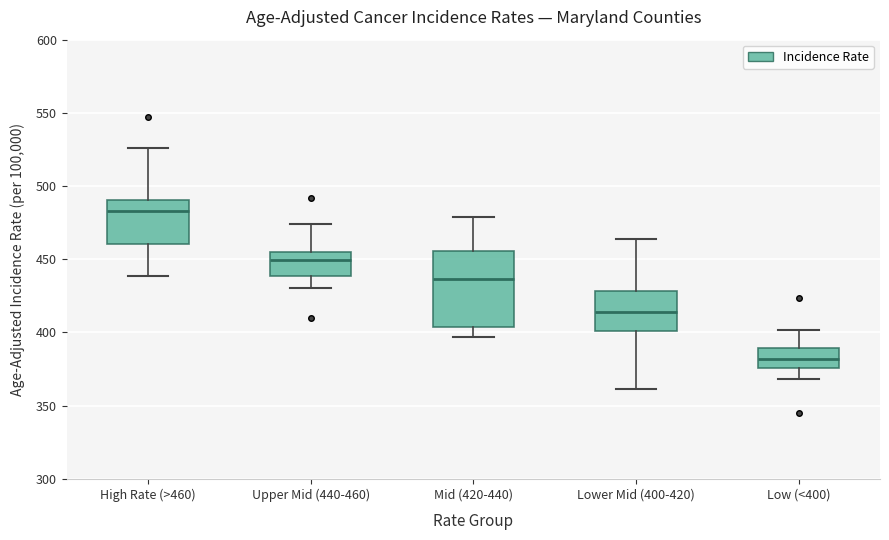

Reading left to right, read every box against the y-axis: the position of its median line, the range the box covers, and the ends of its whiskers. The values are not printed on the chart, so give them approximately, as read against the axis.

High Rate (>460): median 485, box 460 to 490, whiskers 440 to 525
Upper Mid (440-460): median 450, box 440 to 455, whiskers 430 to 475
Mid (420-440): median 435, box 405 to 455, whiskers 395 to 480
Lower Mid (400-420): median 415, box 400 to 430, whiskers 360 to 465
Low (<400): median 380, box 375 to 390, whiskers 370 to 400